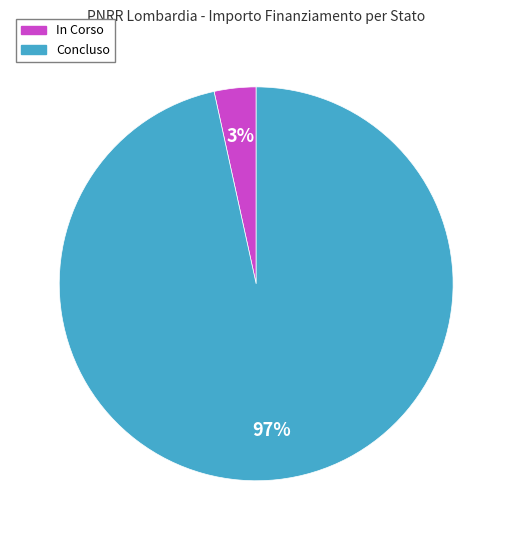

The In Corso slice represents 12% of the pie. True or false?

False